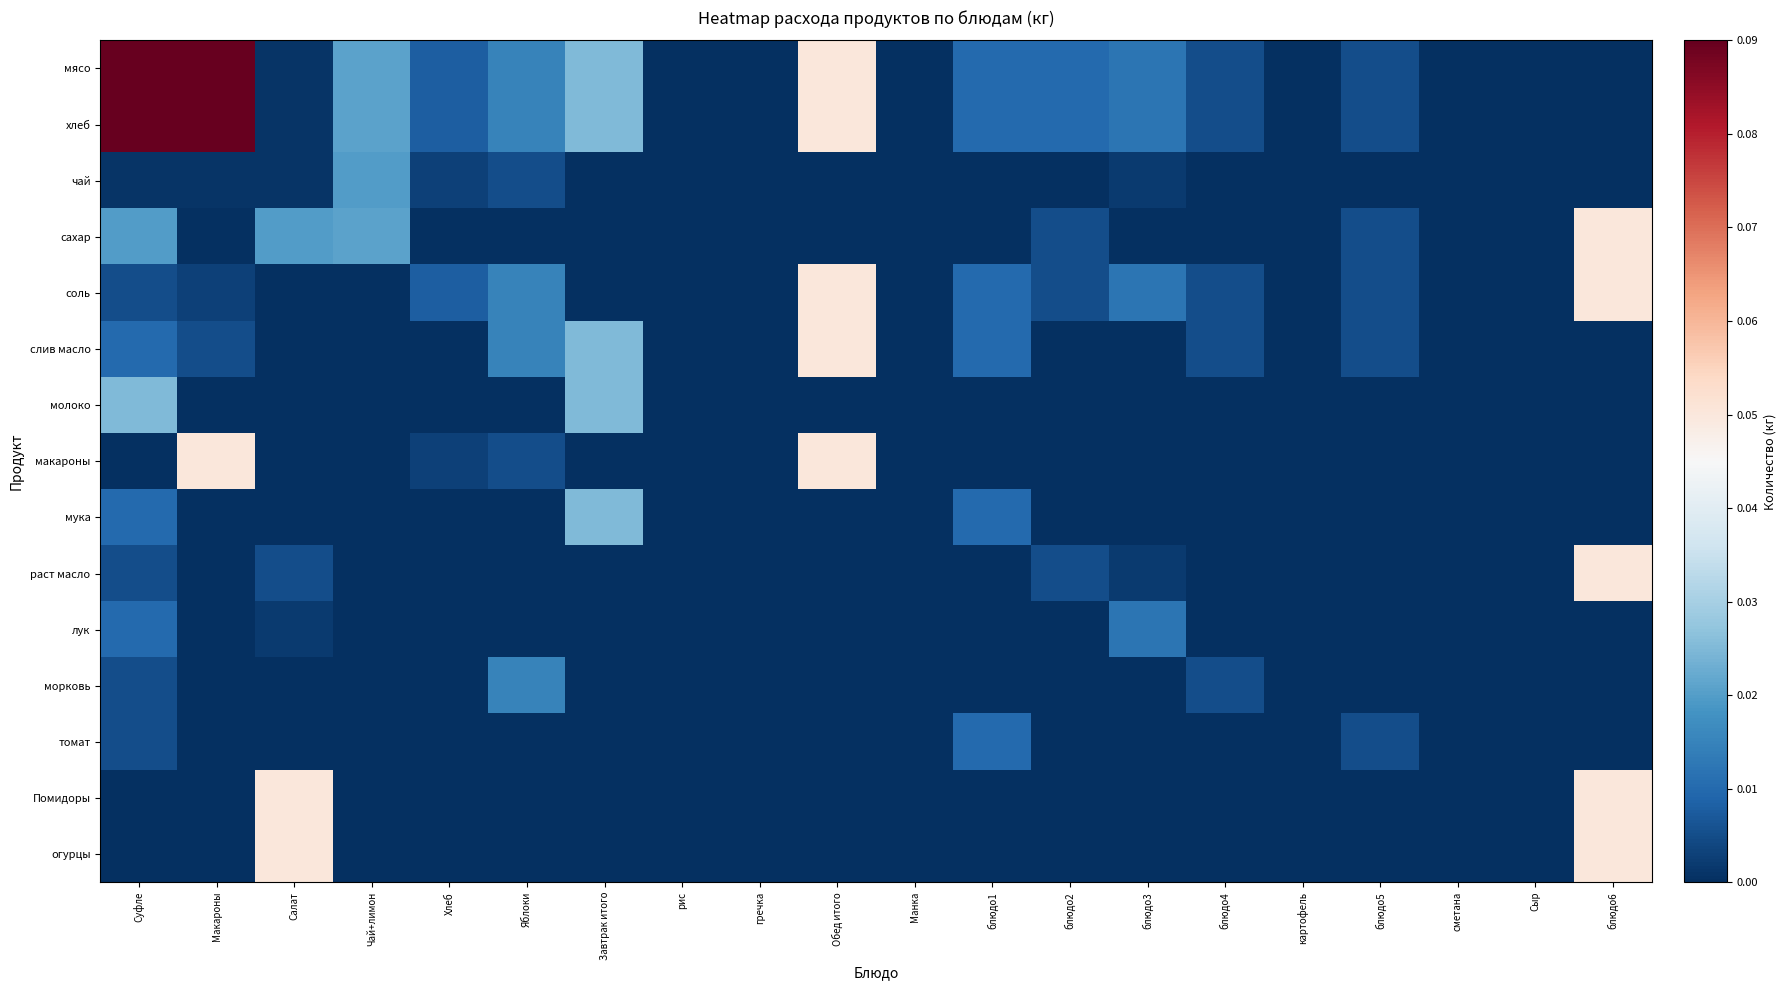

Which series has the largest total across all categories?

мясо